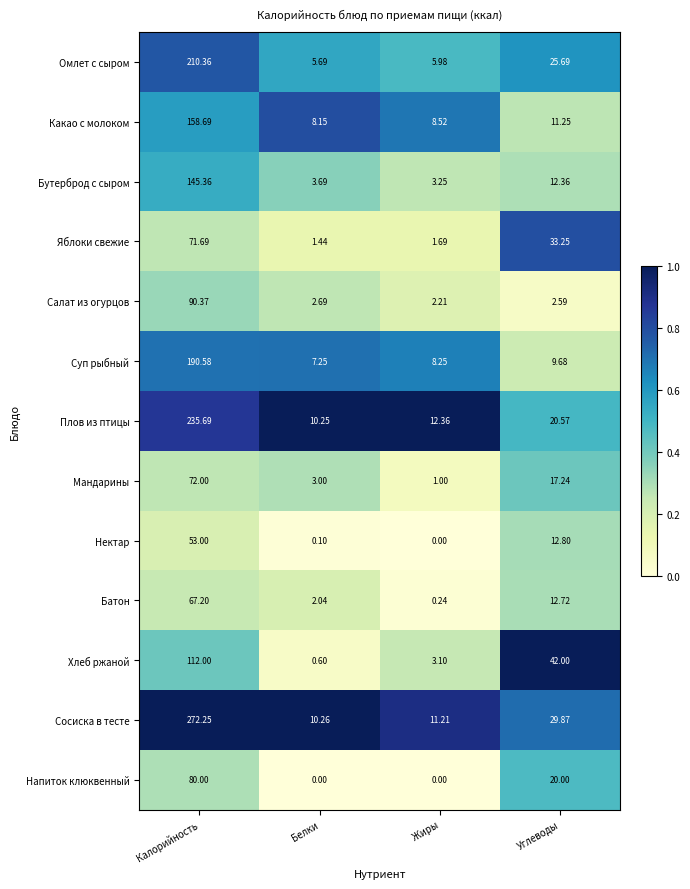

Which category has the highest value in the Бутерброд с сыром series?

Калорийность